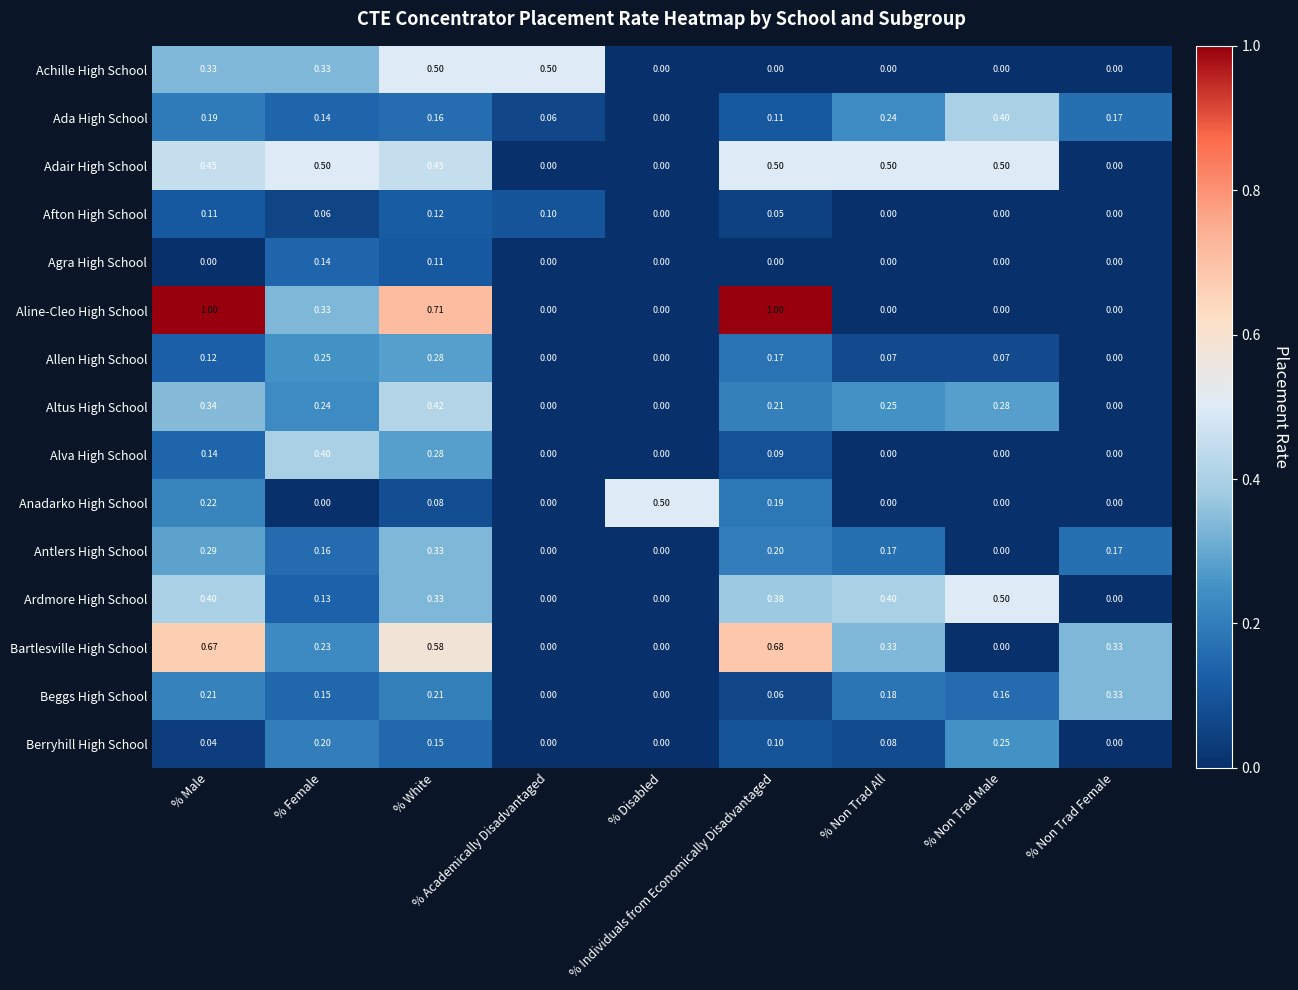

Count the number of categories in the chart.

9